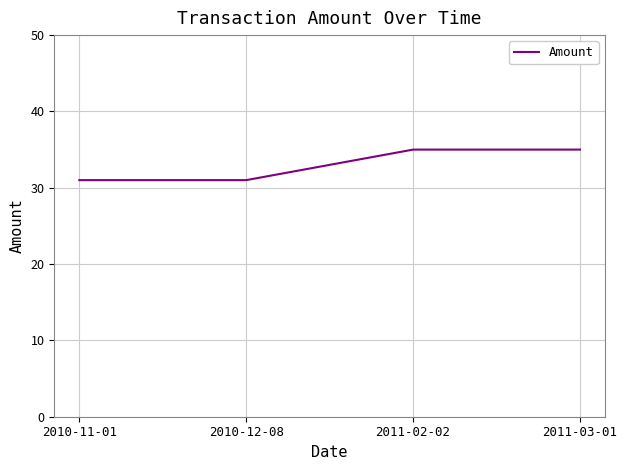

What position from the left is 2010-11-01?

1